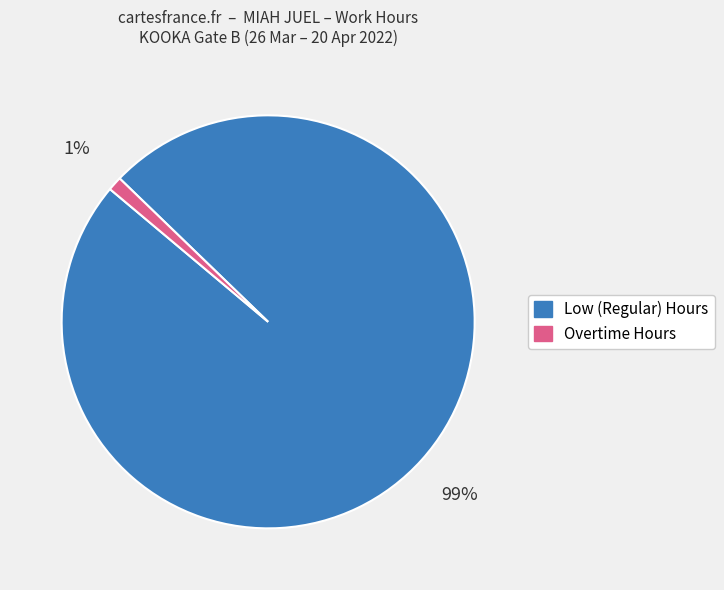

Does any single category account for the majority?

Yes